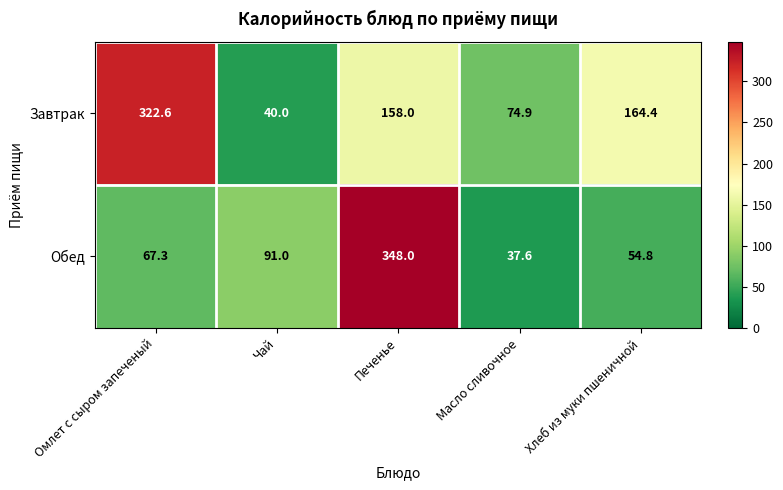

How many categories are shown in the chart?

5